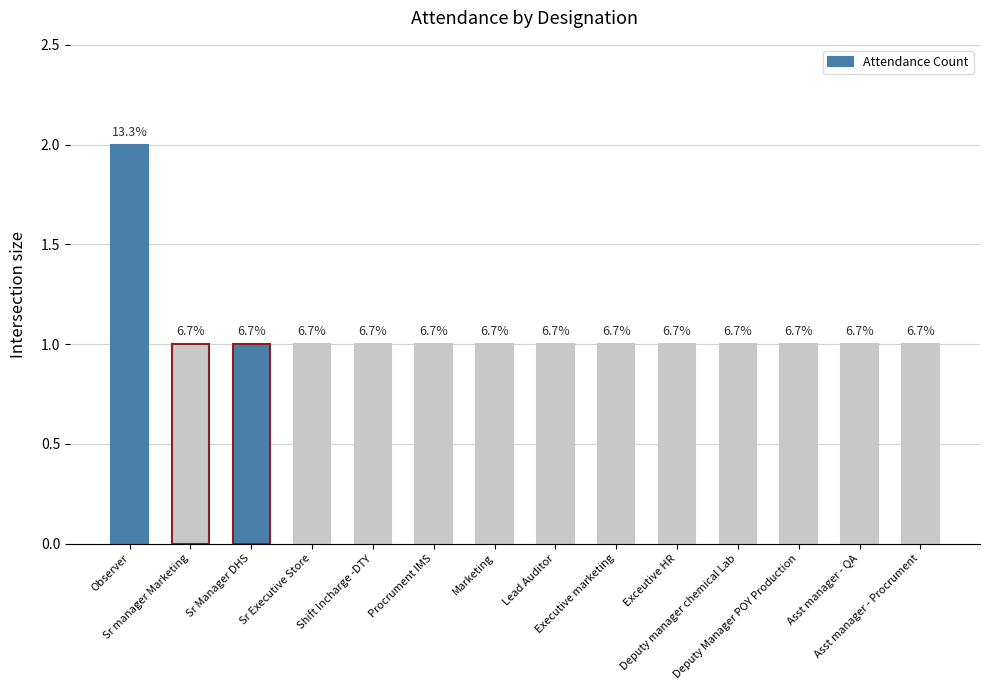

What position from the left is Asst manager - QA?

13